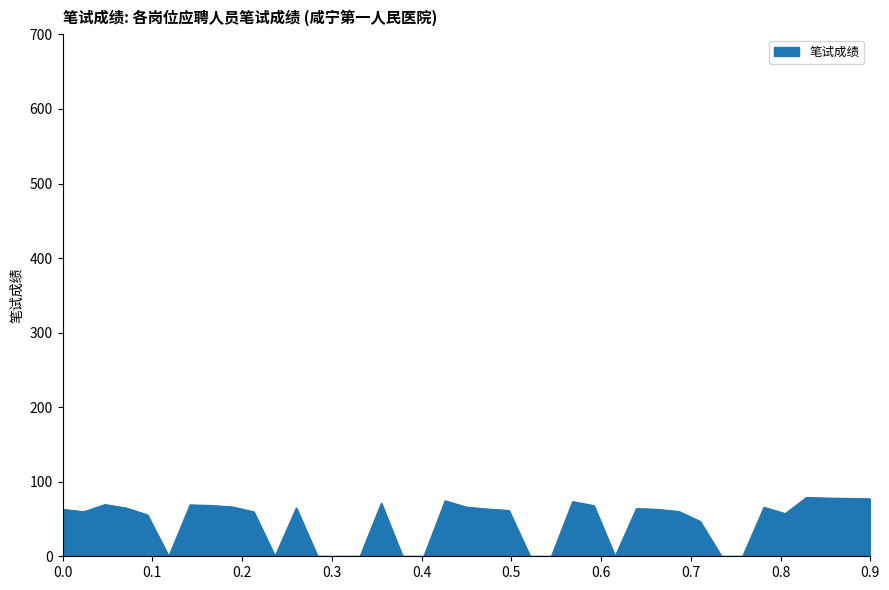

What is the sum of all values?

1785.0